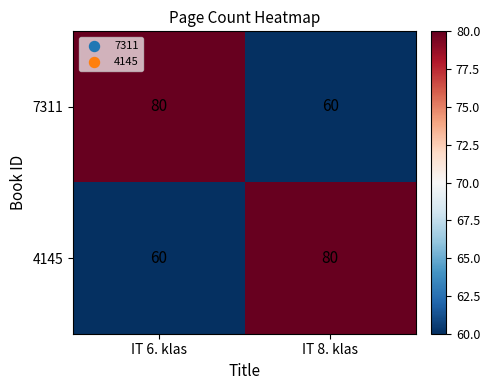

What is the sum of the 7311 values at IT 6. klas and IT 8. klas?

140